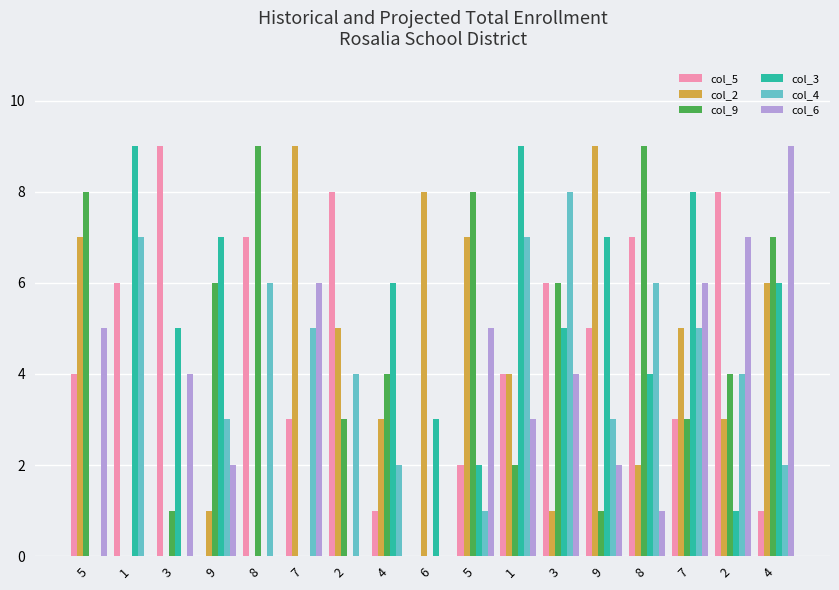

How many groups of bars are there?

17